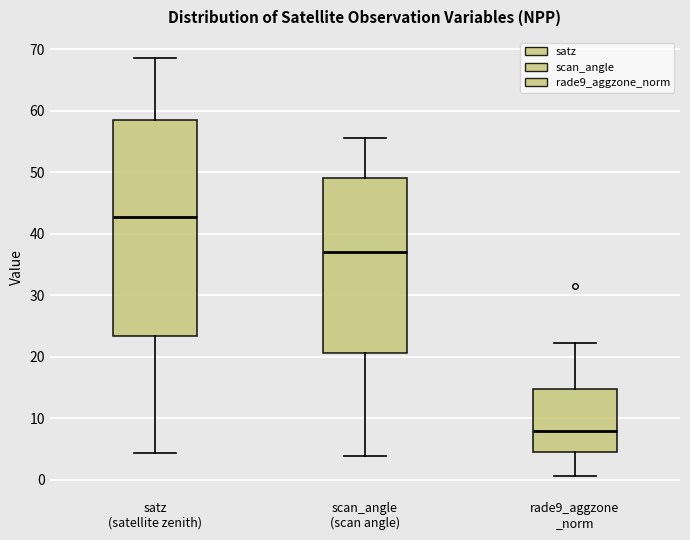

Reading left to right, transcribe this box plot: for each box, give where its median line is, the range the box spans, and where its two whiskers end, as read against the y-axis. The values are not printed on the chart, so give them approximately, as read against the axis.

satz (satellite zenith): median 43, box 23 to 59, whiskers 4 to 69
scan_angle (scan angle): median 37, box 21 to 49, whiskers 4 to 56
rade9_aggzone _norm: median 8, box 5 to 15, whiskers 1 to 22